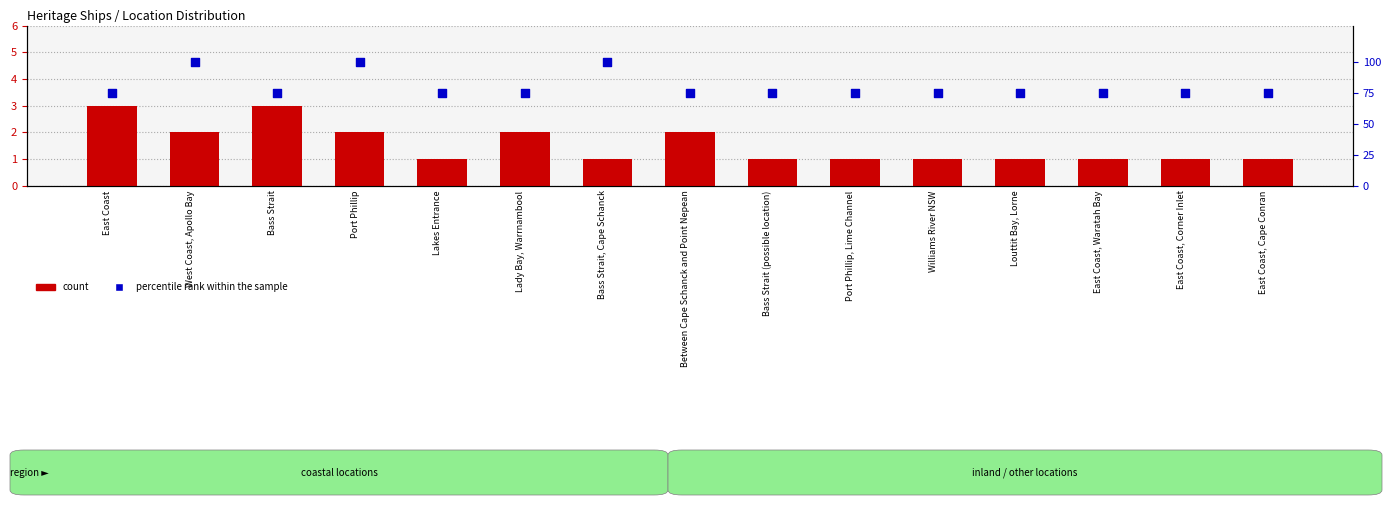

Is the value of count at East Coast, Corner Inlet greater than the value of percentile rank within the sample at East Coast, Corner Inlet?

No